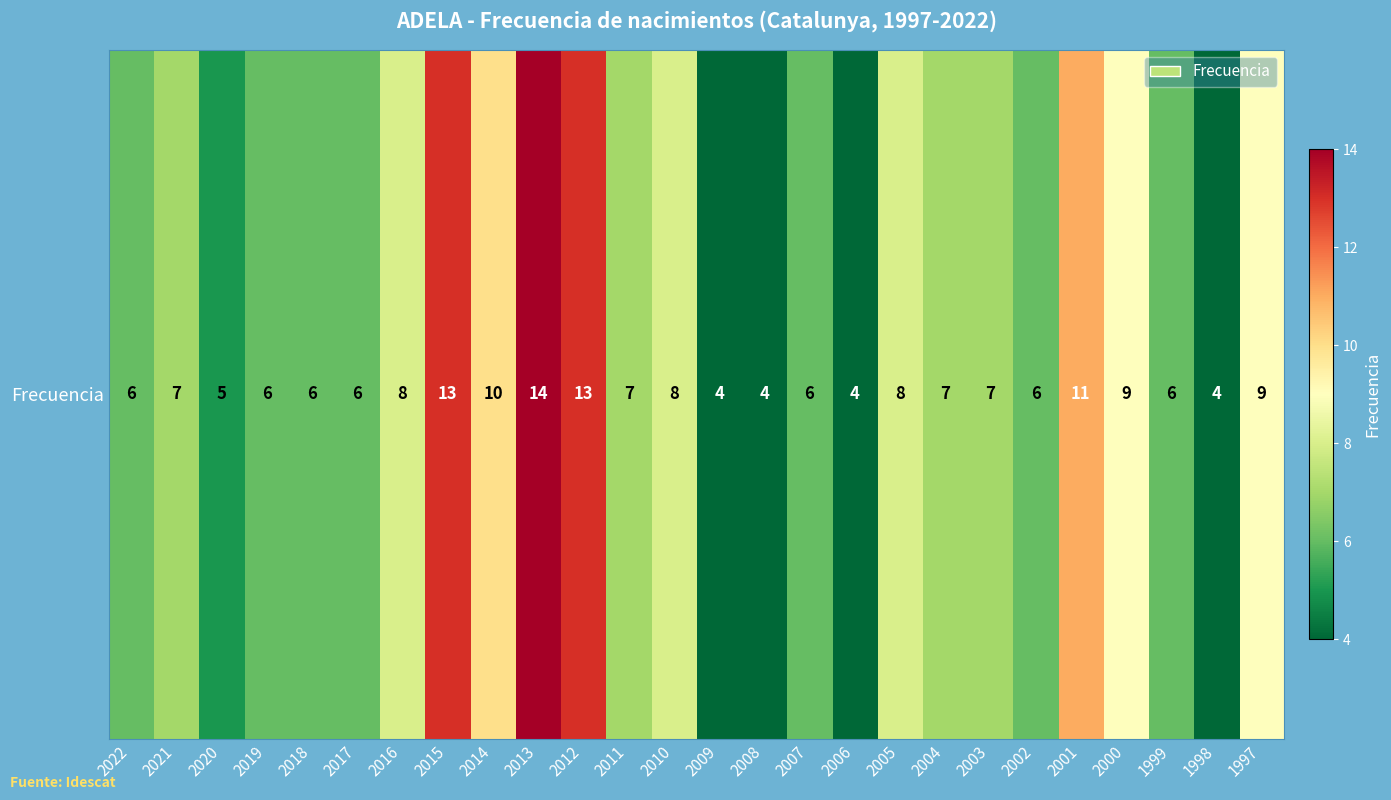

At which label is the value closest to 9?

2000